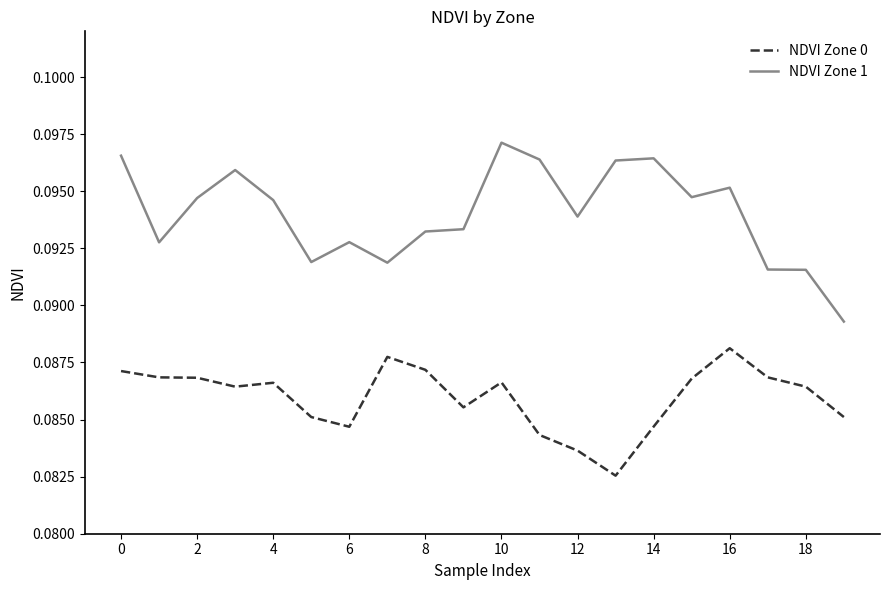

Which series has the widest spread of values?

NDVI Zone 1